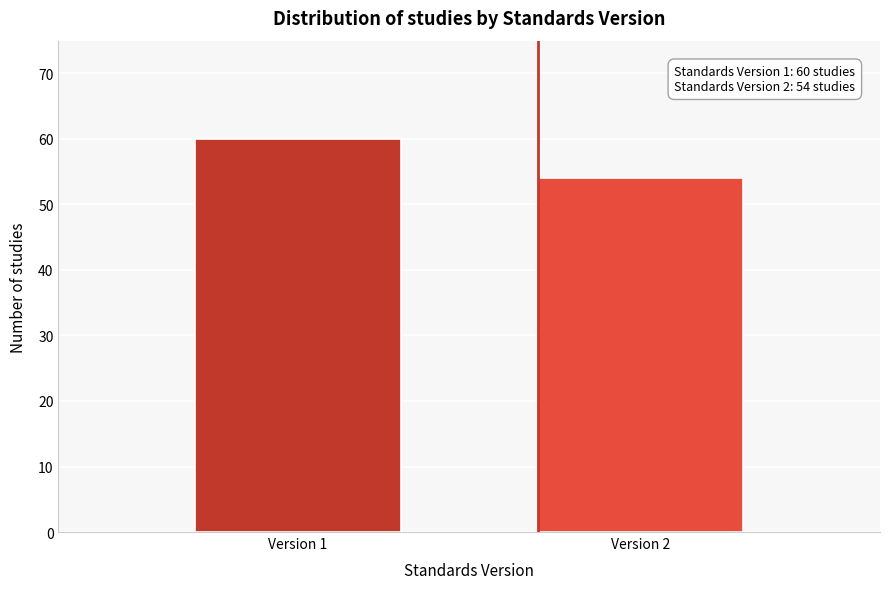

Reading right to left, list all the values displayed in this chart.

54	60